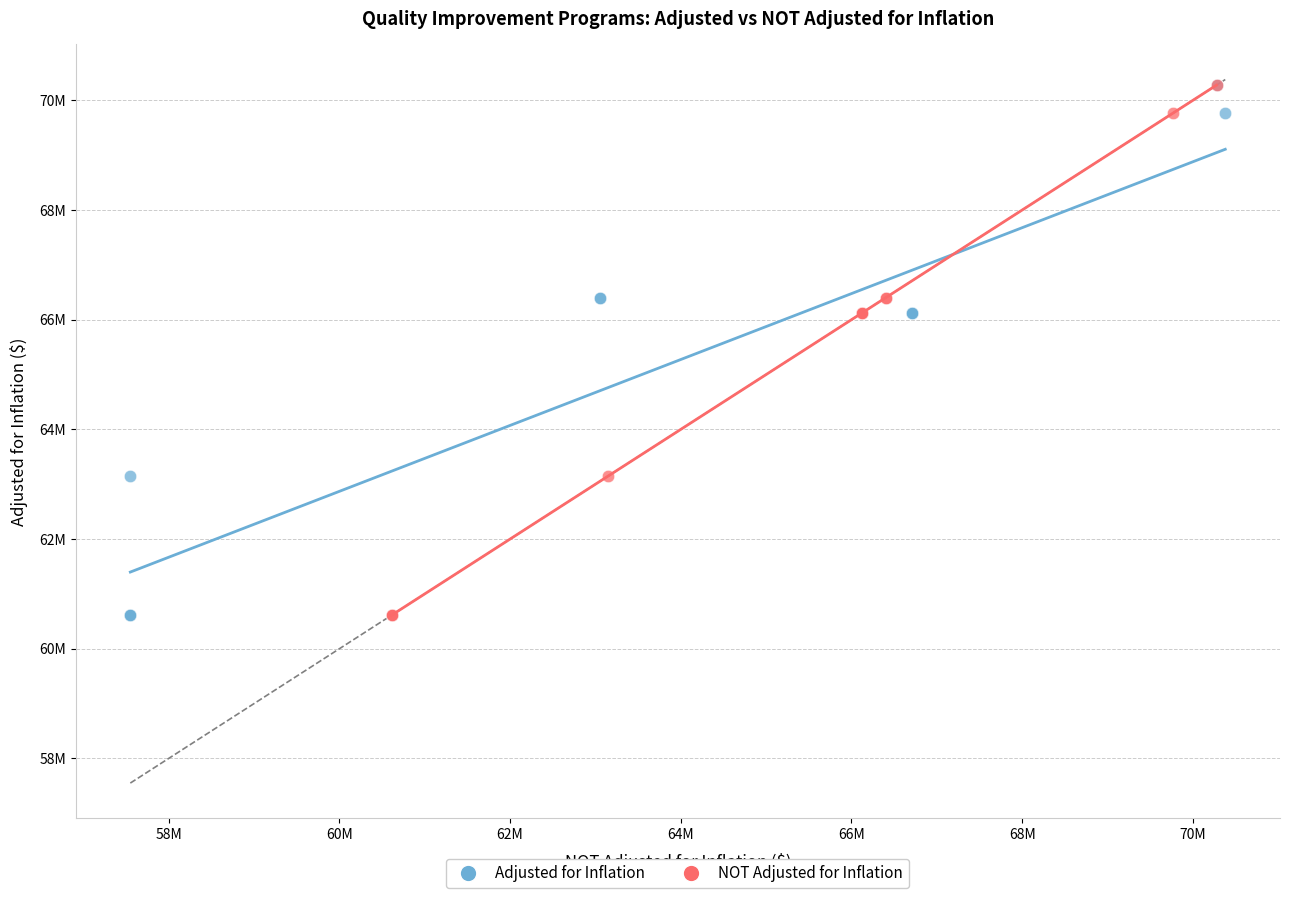

What are all the series names shown in the legend?

Adjusted for Inflation, NOT Adjusted for Inflation